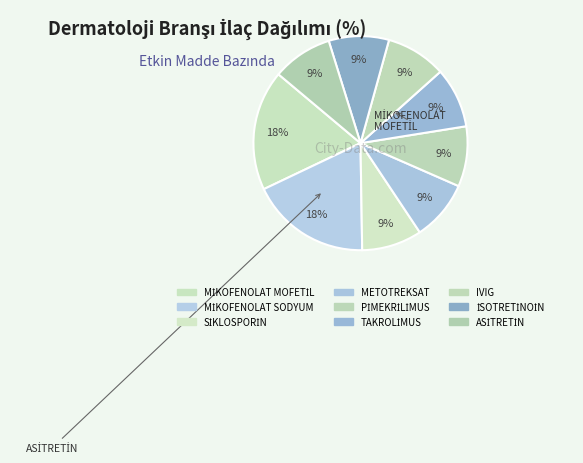

Does İSOTRETİNOİN represent more than half of the total?

No